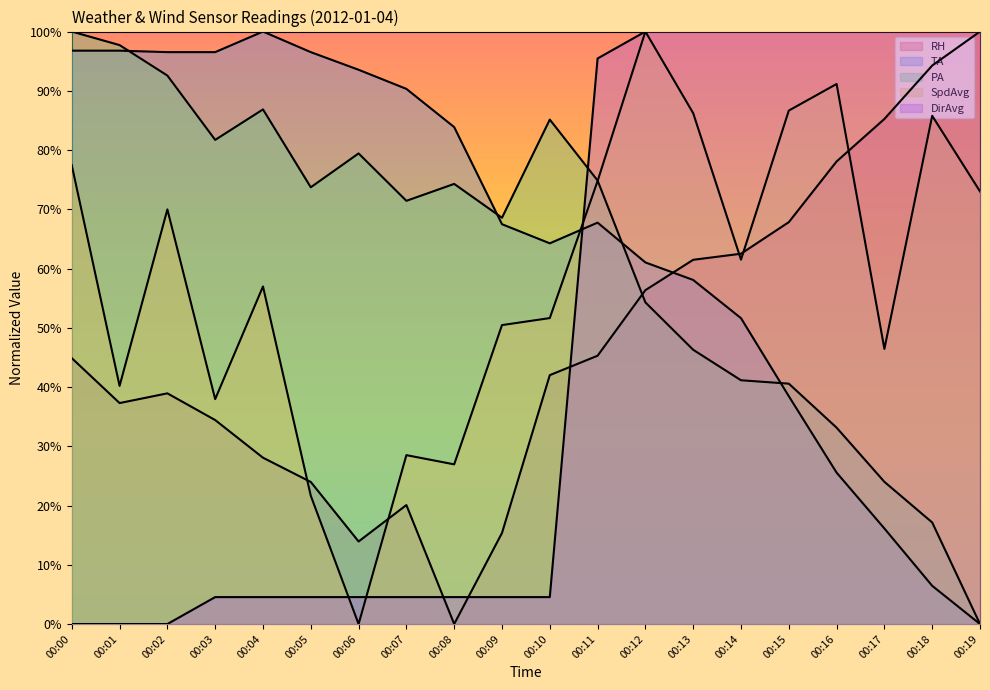

List the labels in order of SpdAvg value, smallest first.

00:06, 00:05, 00:08, 00:07, 00:03, 00:01, 00:17, 00:09, 00:10, 00:04, 00:14, 00:02, 00:19, 00:11, 00:00, 00:18, 00:13, 00:15, 00:16, 00:12